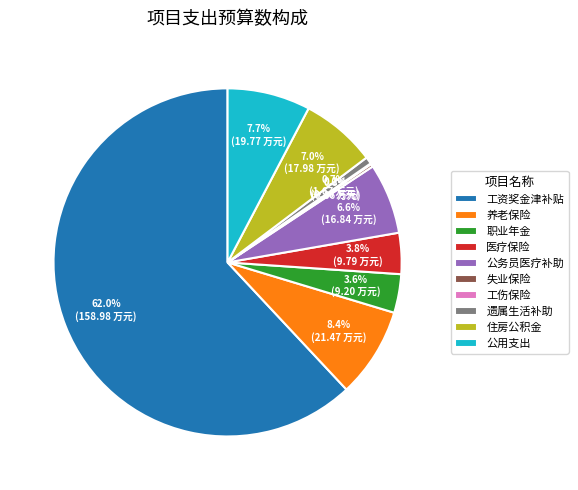

What portion of the pie excludes 住房公积金?

93.0%